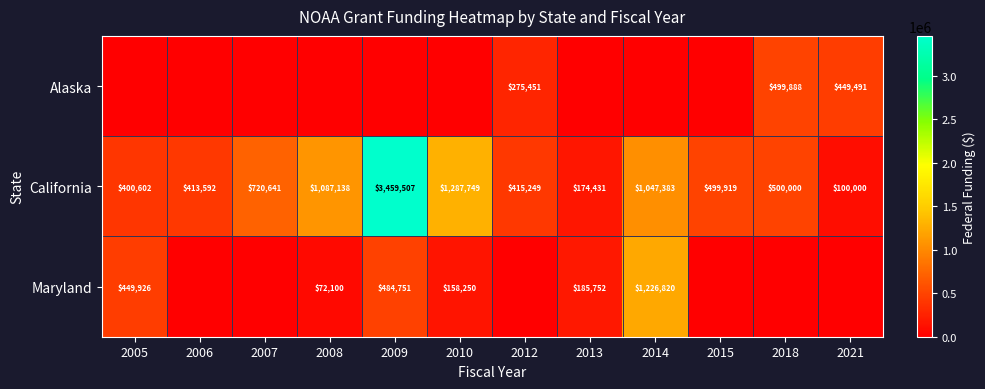

Is it true that California equals 100000 at 2021?

True